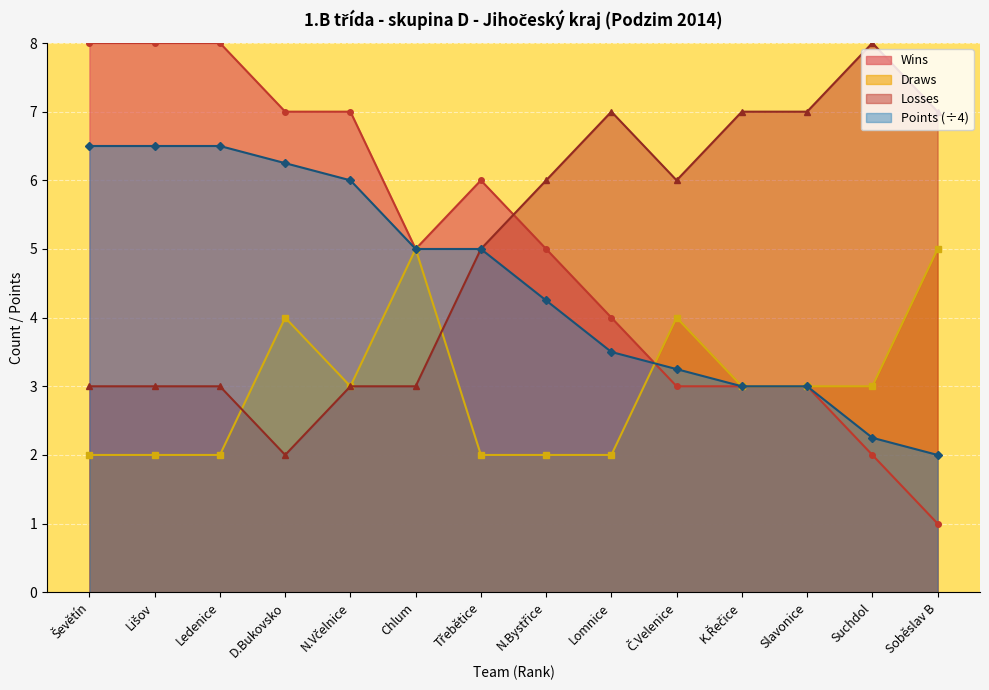

How many values in the Losses series are below 6?

7